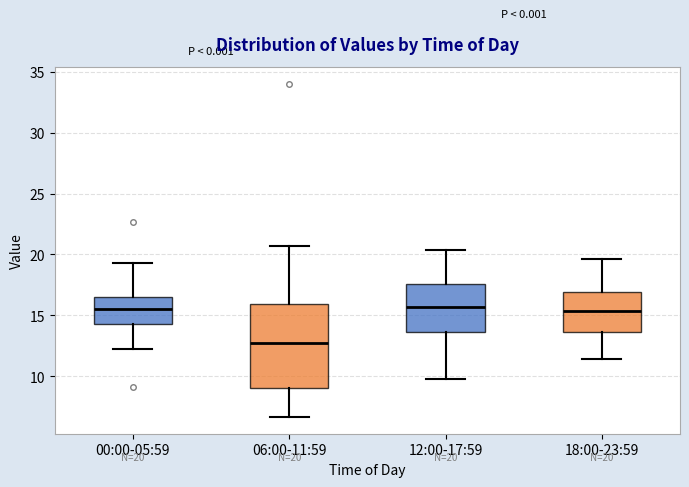

Which box is the tallest, from its lower edge to its upper edge?

06:00-11:59